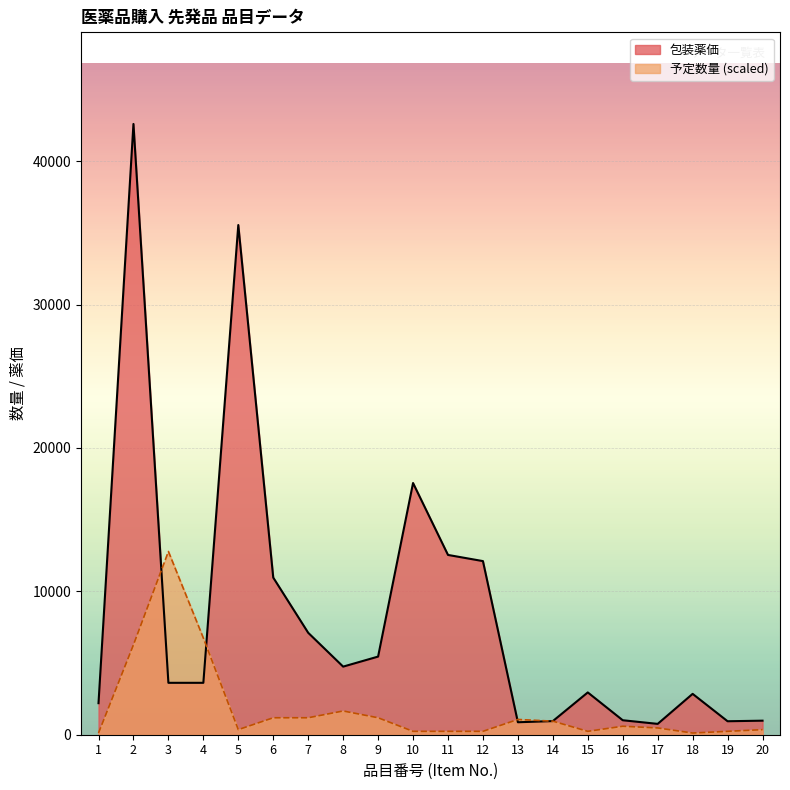

What value does the 包装薬価 series have at 19?

940.0